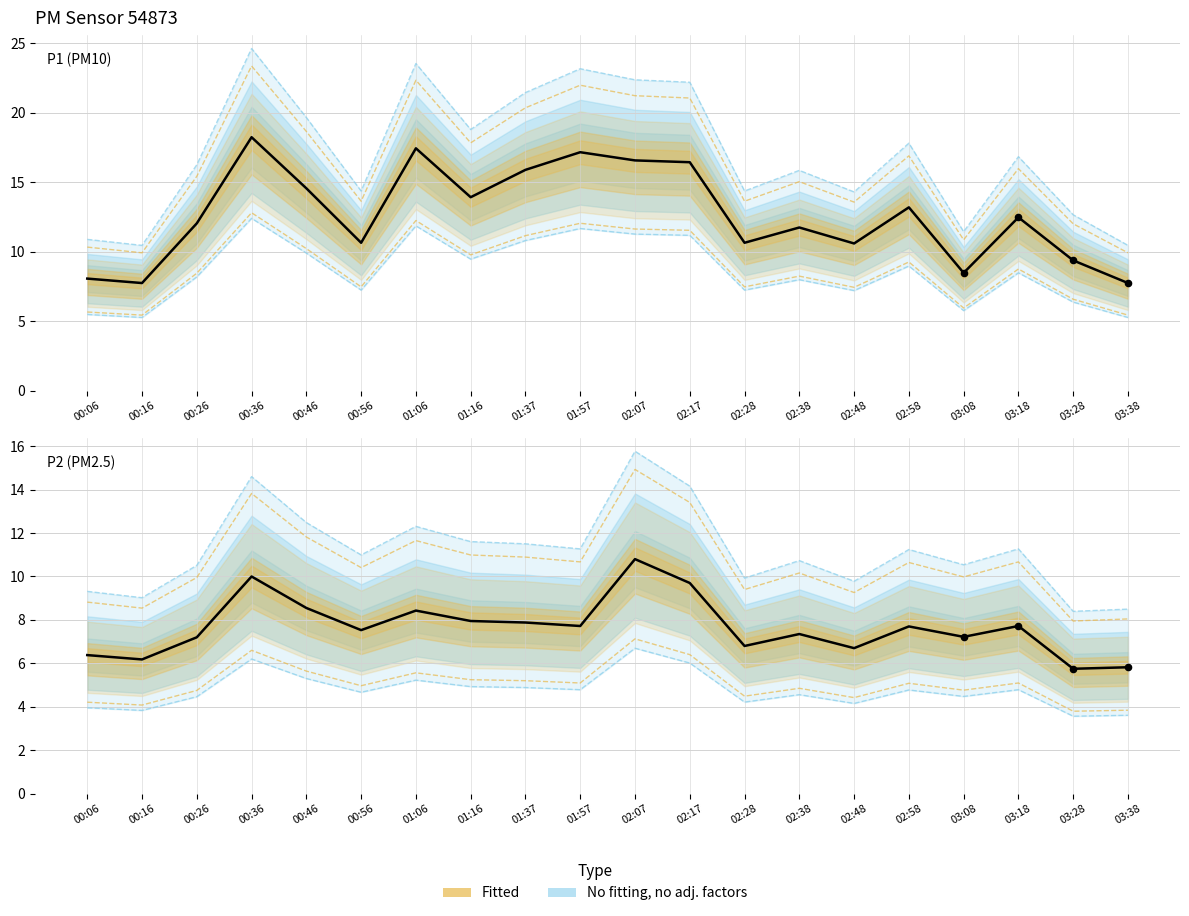

Which series contains the highest Y value?

P1 (PM10)